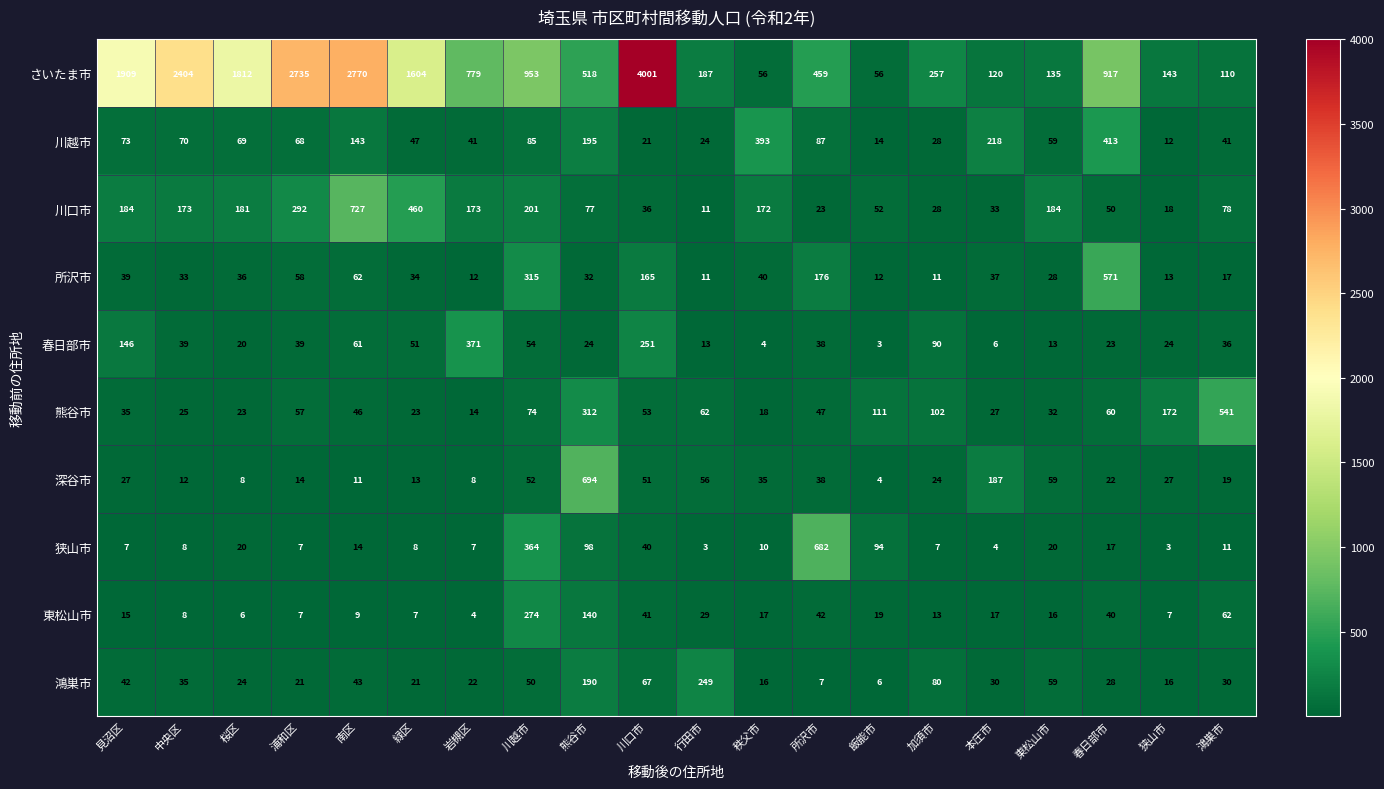

Read the 熊谷市 value at 加須市, to the nearest 50.

100